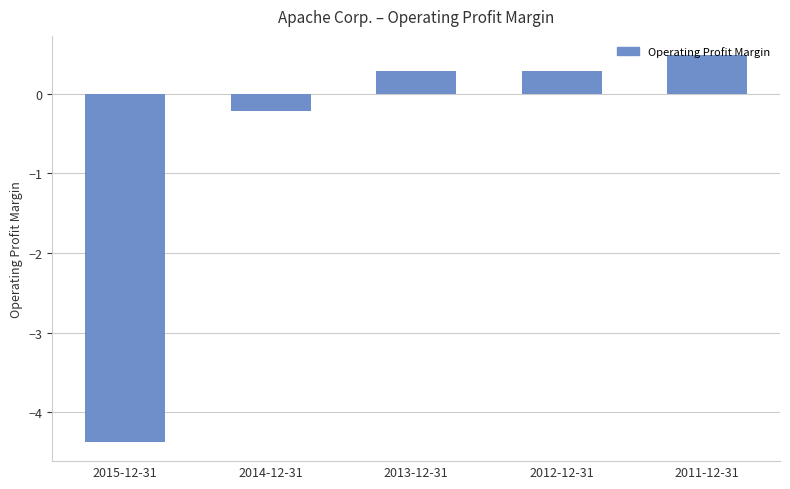

What is the label of the 2nd bar from the right?

2012-12-31